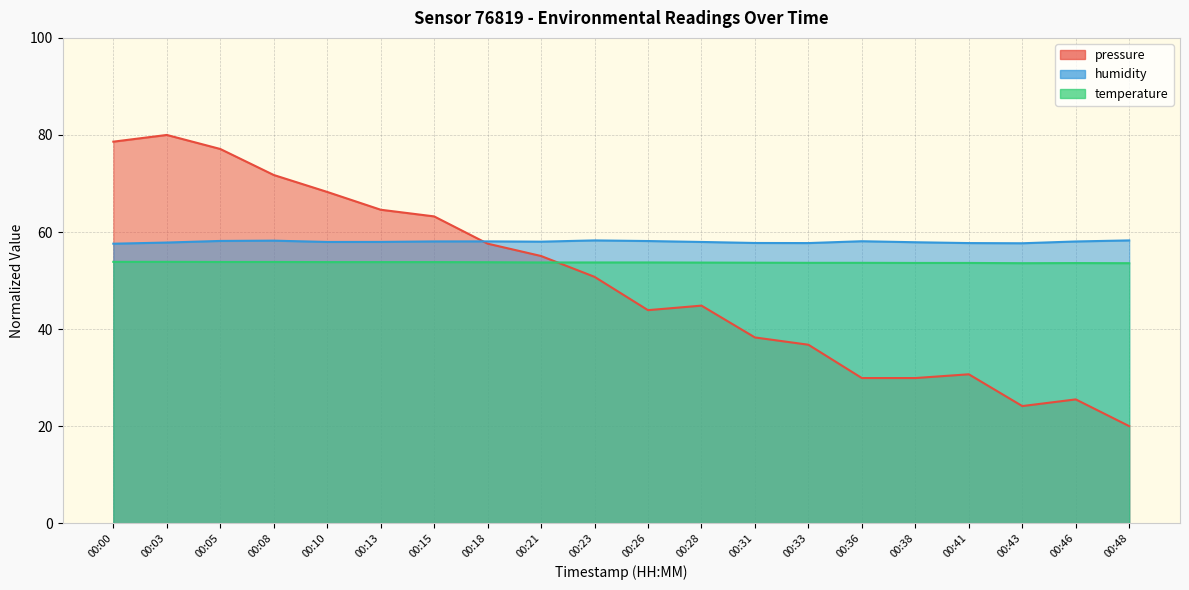

Reading left to right, list all the values displayed in this chart.

pressure: 78.6	80.0	77.1	71.7	68.3	64.6	63.2	57.6	55.1	50.8	43.9	44.8	38.3	36.8	29.9	29.9	30.7	24.1	25.5	20.0
humidity: 57.6	57.8	58.2	58.2	58.0	58.0	58.1	58.1	58.0	58.3	58.1	58.0	57.7	57.7	58.1	57.9	57.7	57.7	58.0	58.3
temperature: 53.8	53.8	53.8	53.8	53.8	53.8	53.8	53.8	53.7	53.7	53.7	53.7	53.7	53.7	53.7	53.6	53.6	53.6	53.6	53.6